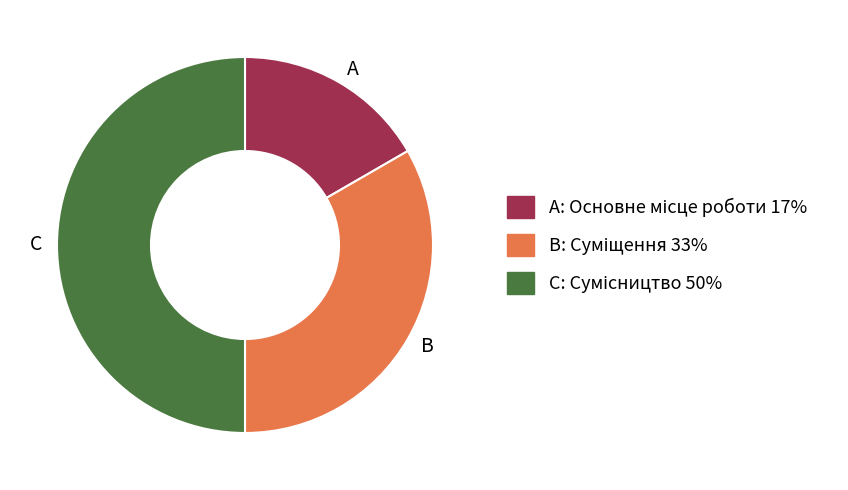

True or false: C accounts for 62% of the total.

False